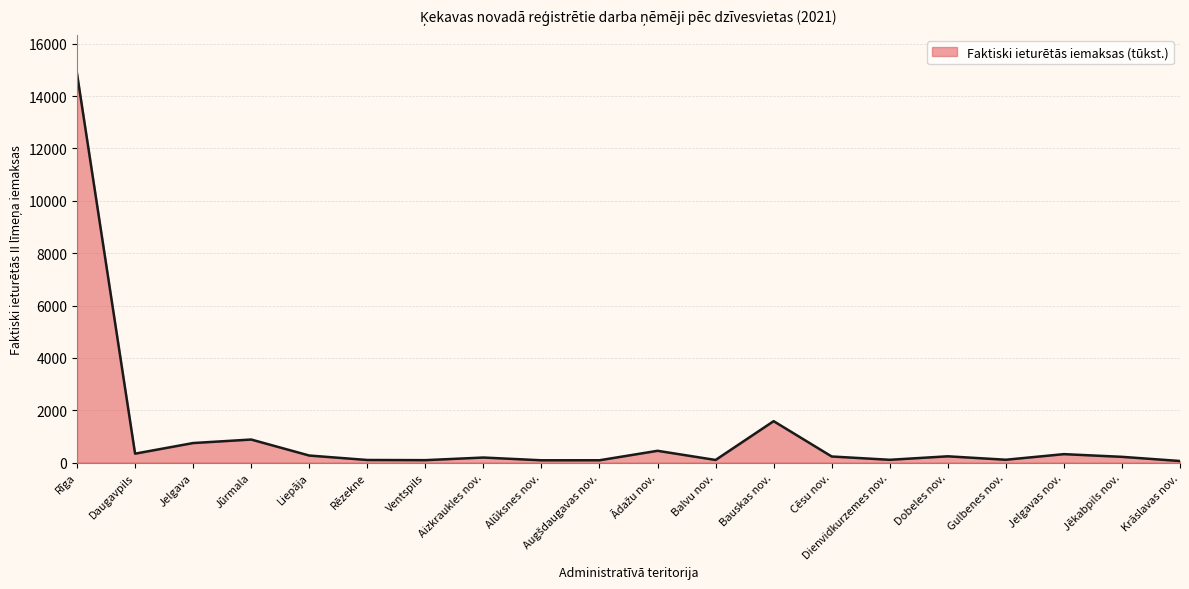

Which label corresponds to the largest value in the chart?

Rīga